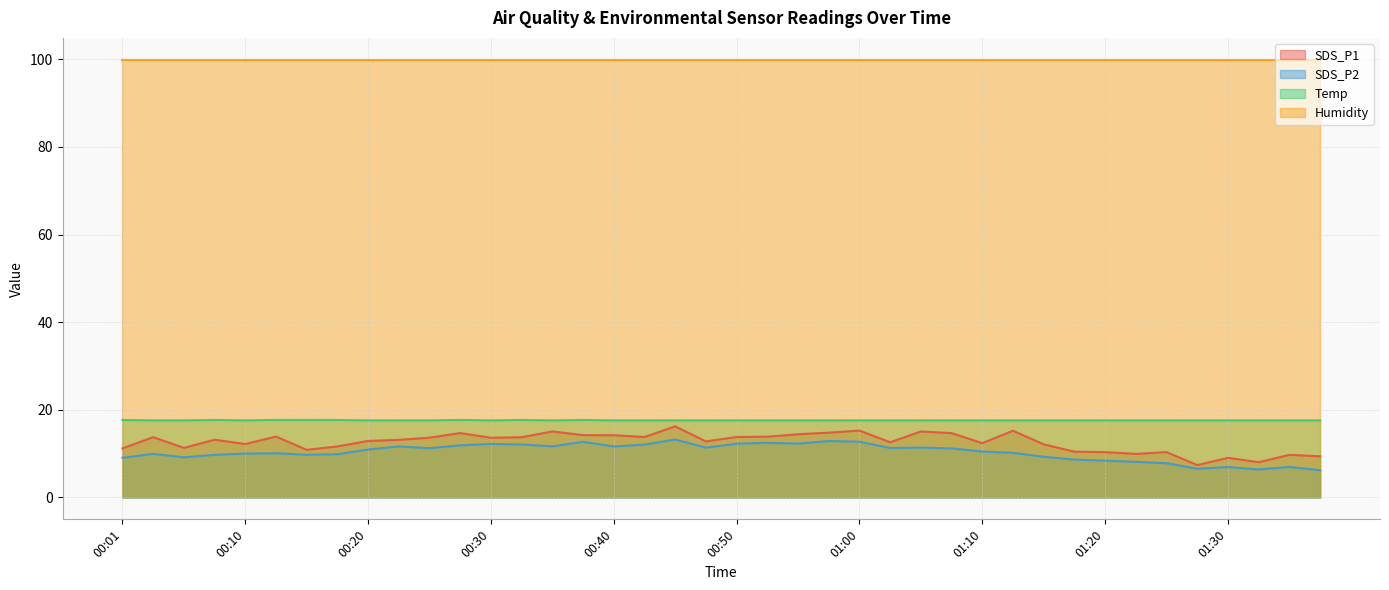

What is the difference between the maximum and minimum values in the SDS_P1 series?

8.8